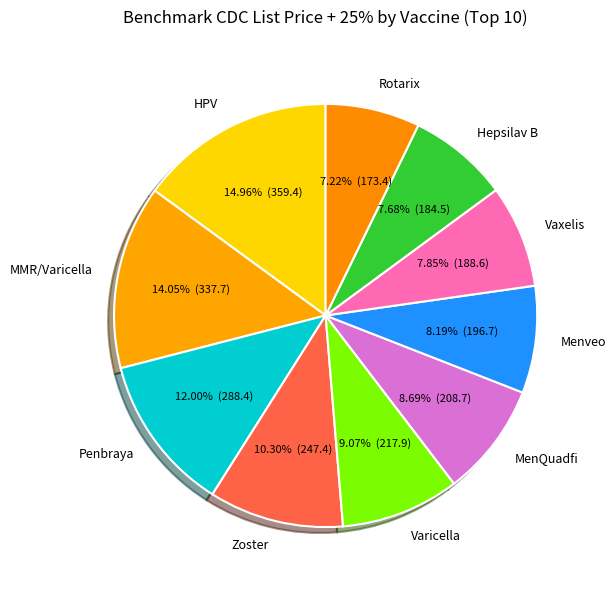

What is the ratio of the value at Menveo to the value at Penbraya?

0.7